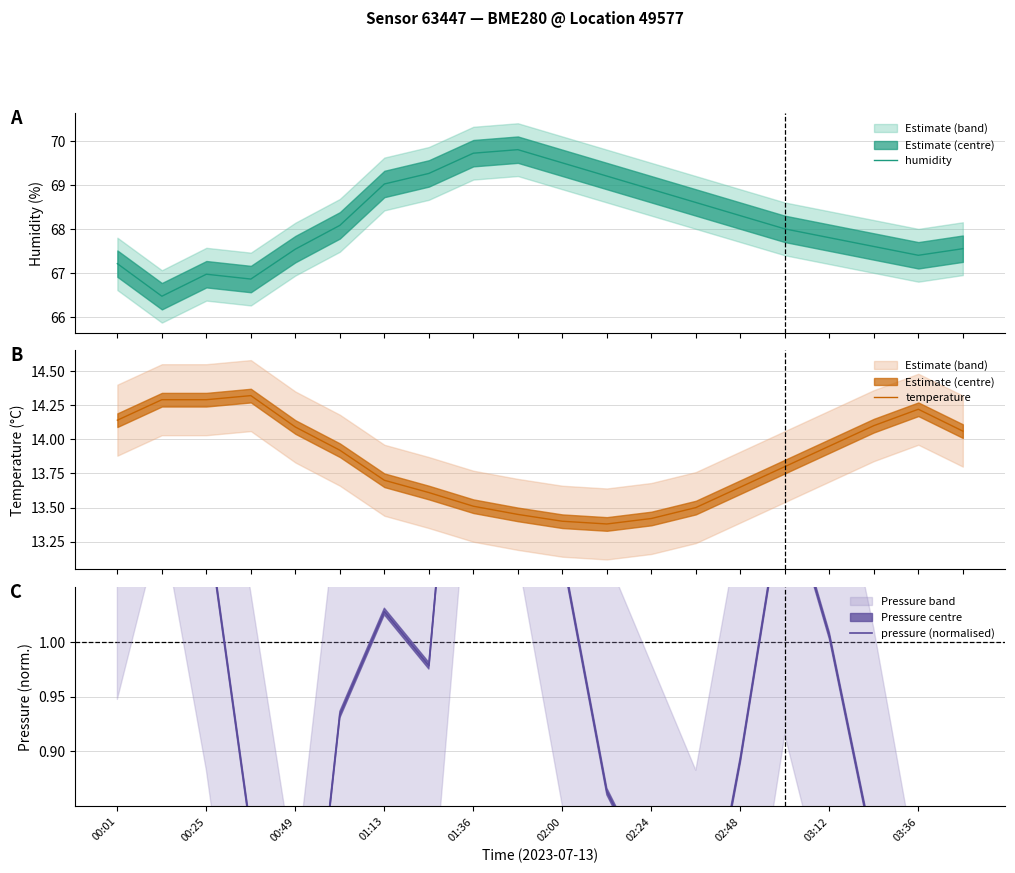

What is the lowest value of the humidity series?

66.5